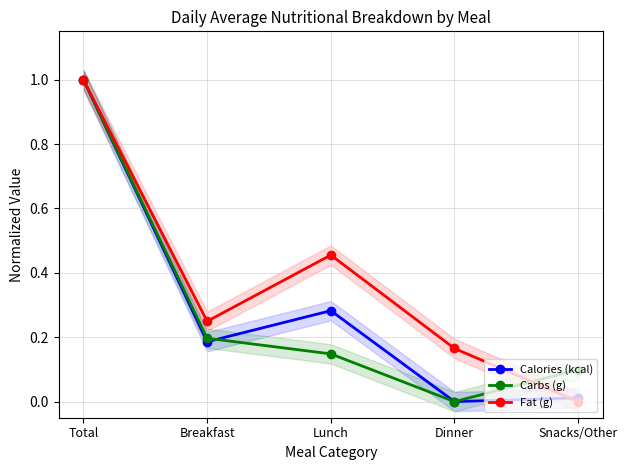

True or false: Fat (g) has a value of 0.5 at Lunch.

True